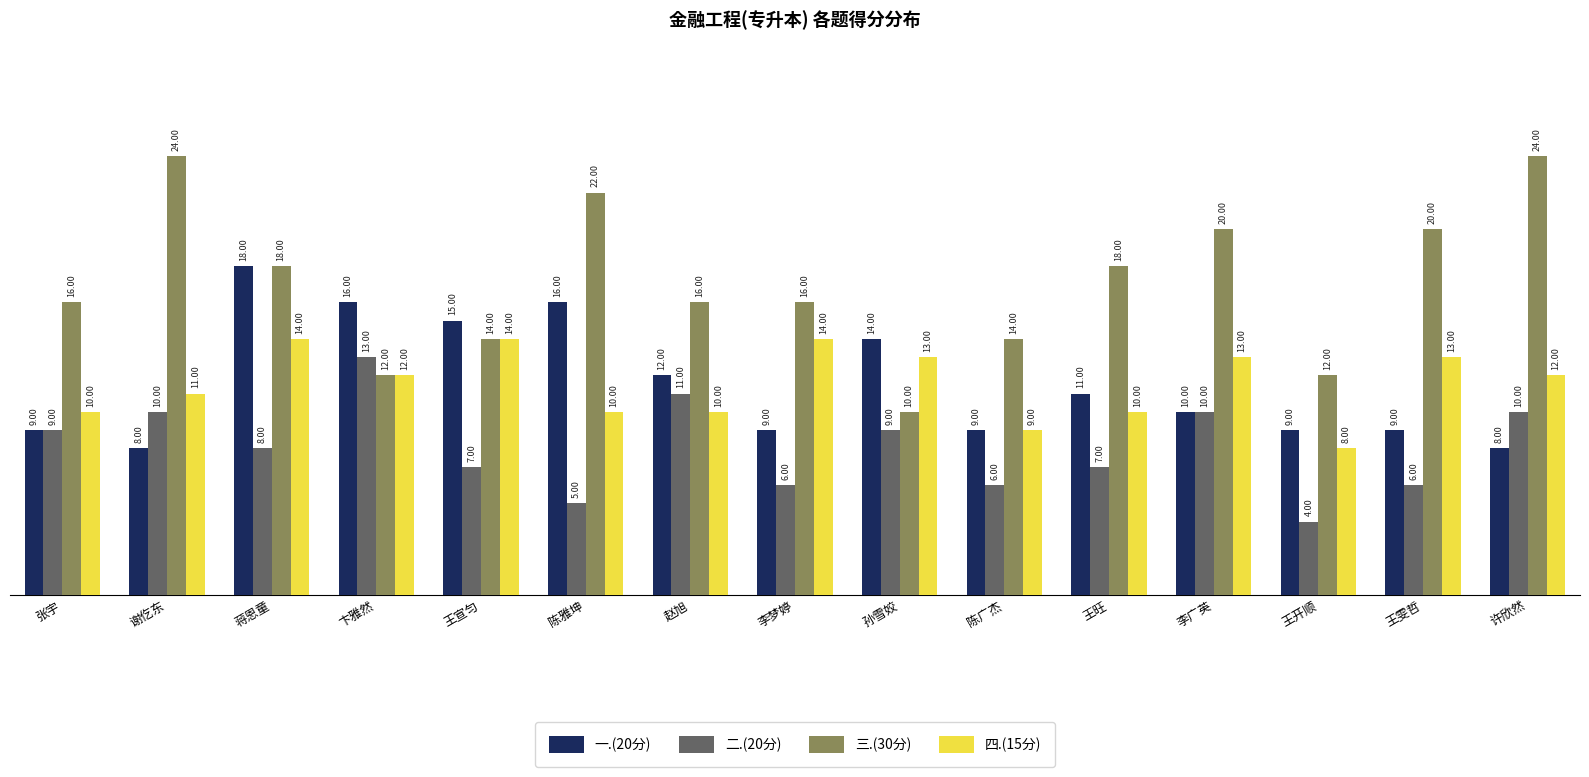

Which series has the widest spread of values?

三.(30分)